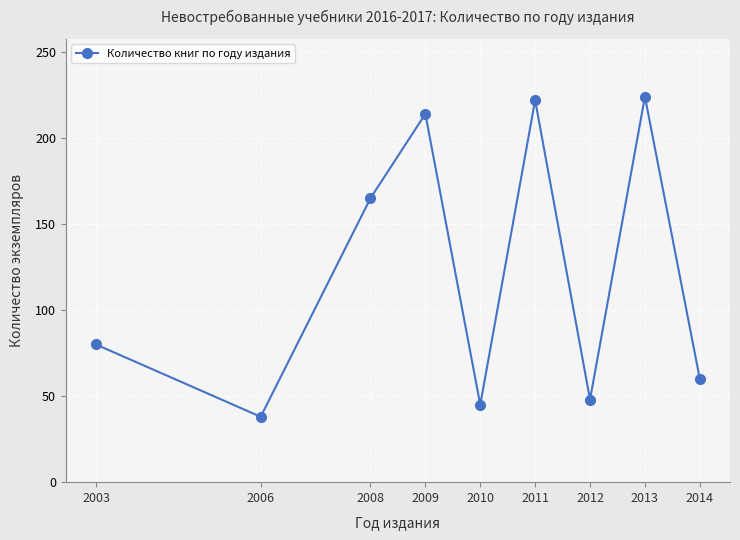

True or false: the data shows 48 at 2012.

True